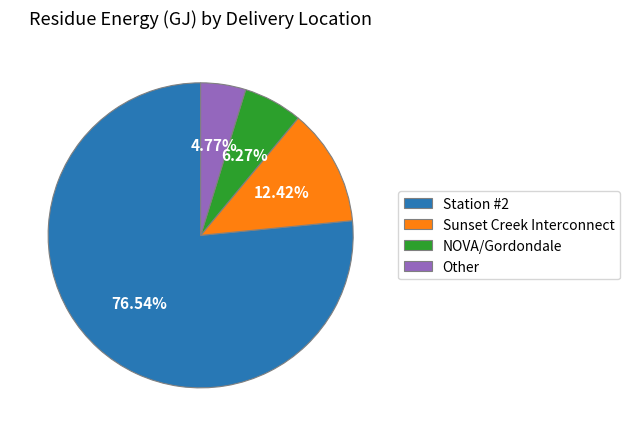

Is it true that NOVA/Gordondale is 1% of the pie?

False